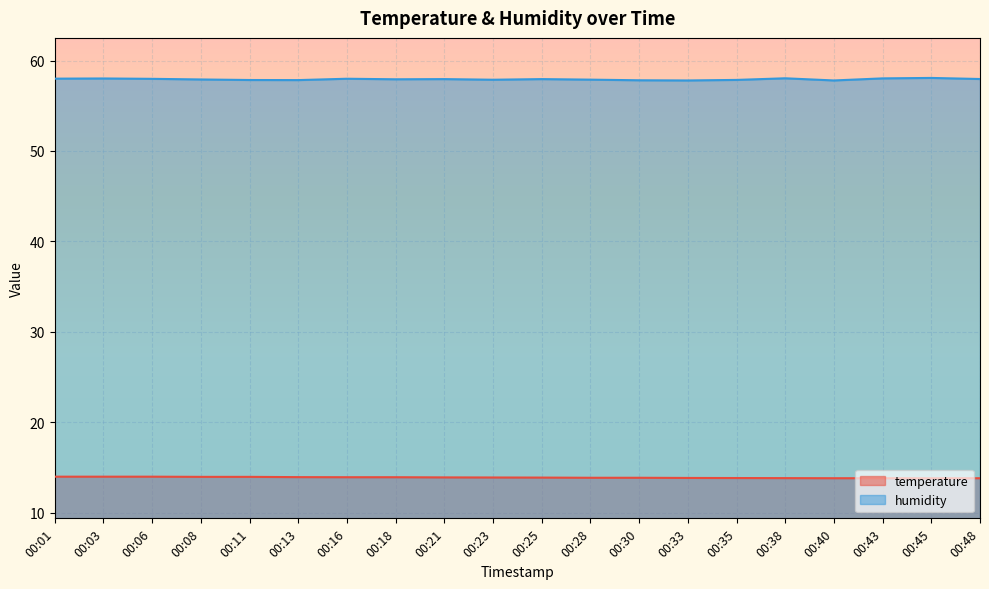

The value of humidity at 00:08 is 101.6. True or false?

False